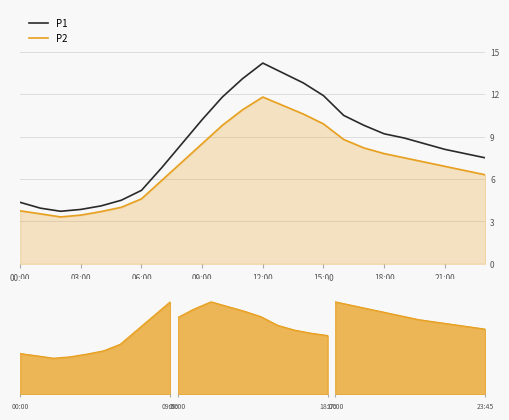

Rank the series at 17 from lowest to highest value.

P2, P1